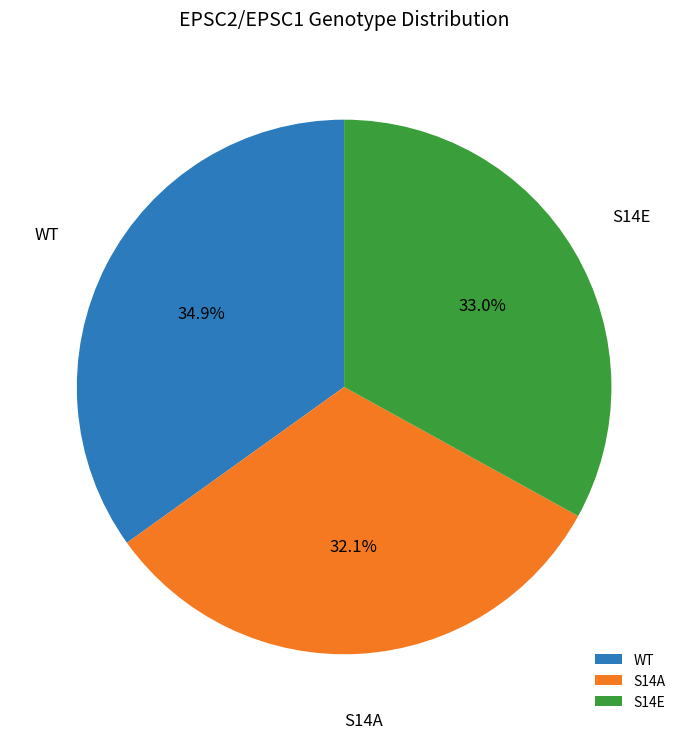

Between WT and S14A, which is larger?

WT